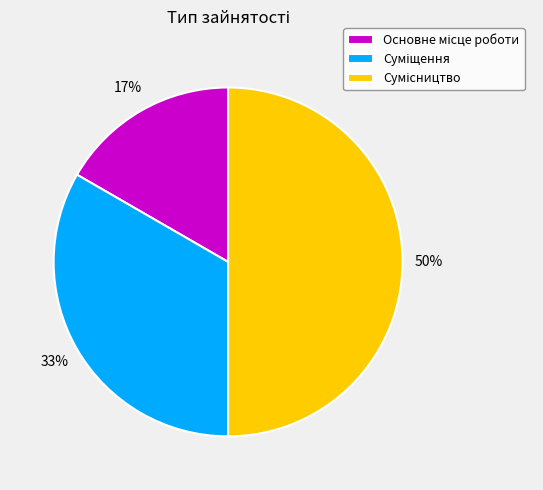

To the nearest percent, what is the difference between the largest and smallest slice percentages?

33%